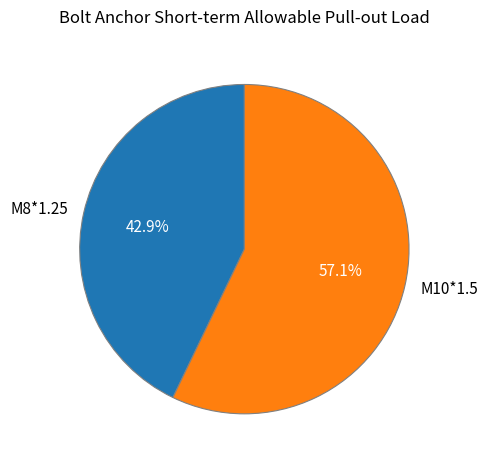

To the nearest percent, what percentage of the pie is M10*1.5?

57%